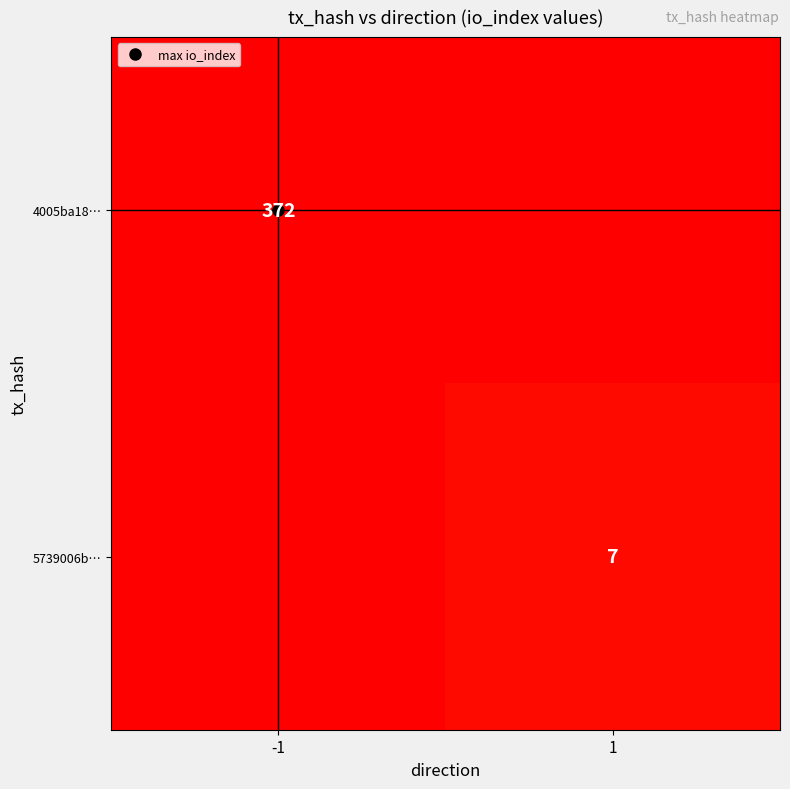

List the series in order of their peak value, highest first.

4005ba18…, 5739006b…